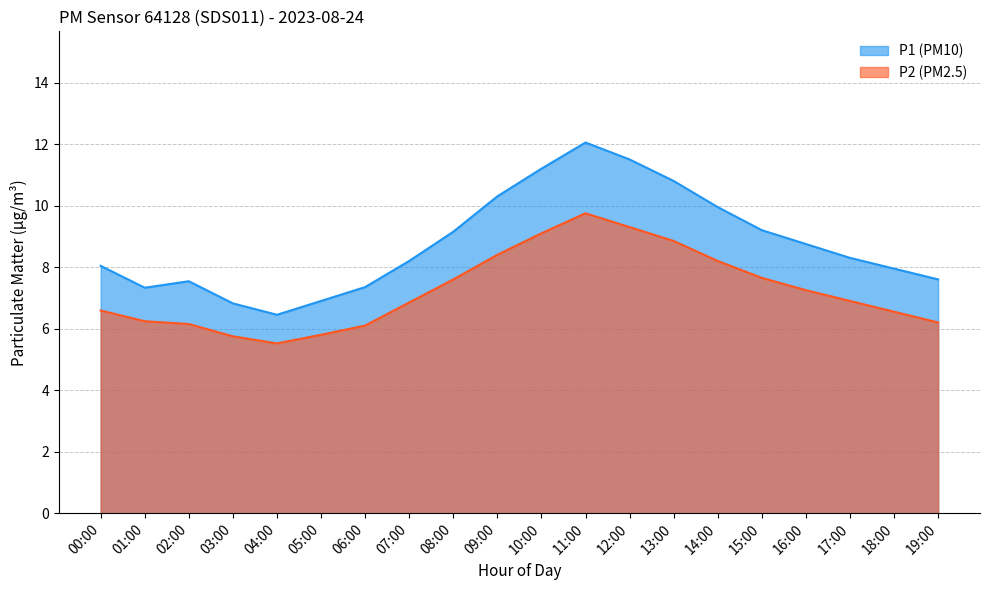

Which has a higher value, 02:00 or 11:00?

11:00